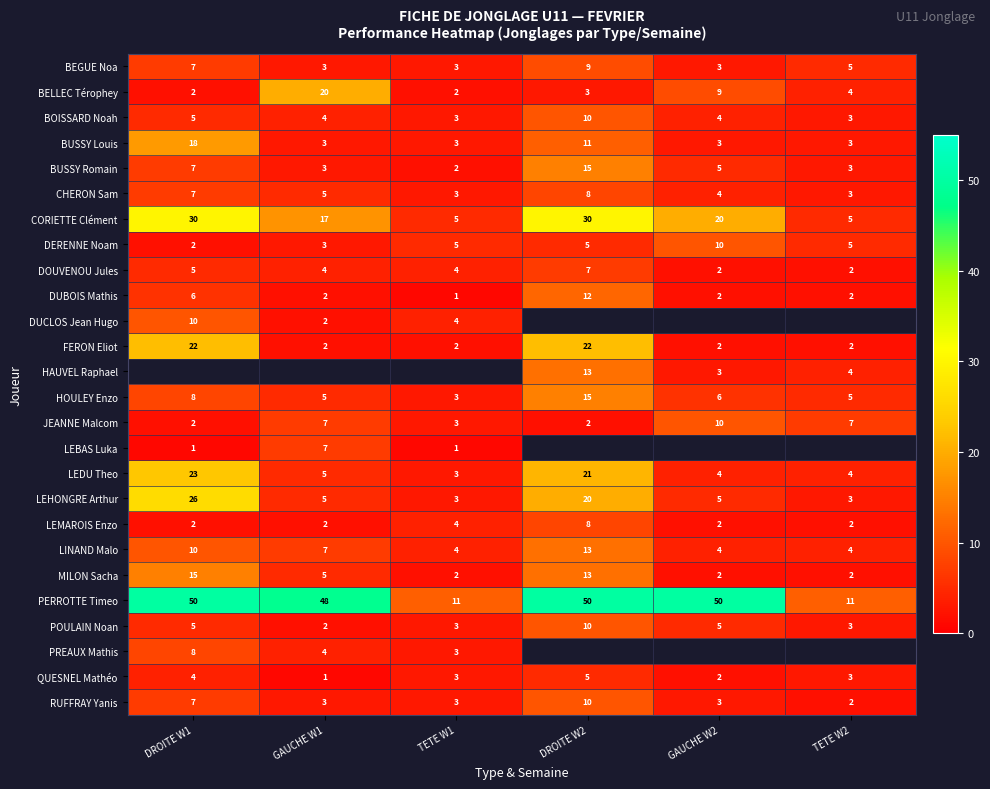

Is the value of LINAND Malo at GAUCHE W2 greater than the value of LEHONGRE Arthur at GAUCHE W1?

No